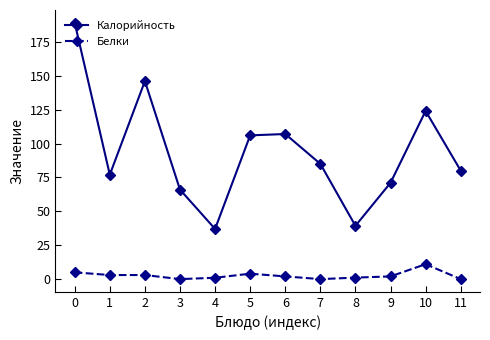

What are all the series names shown in the legend?

Калорийность, Белки